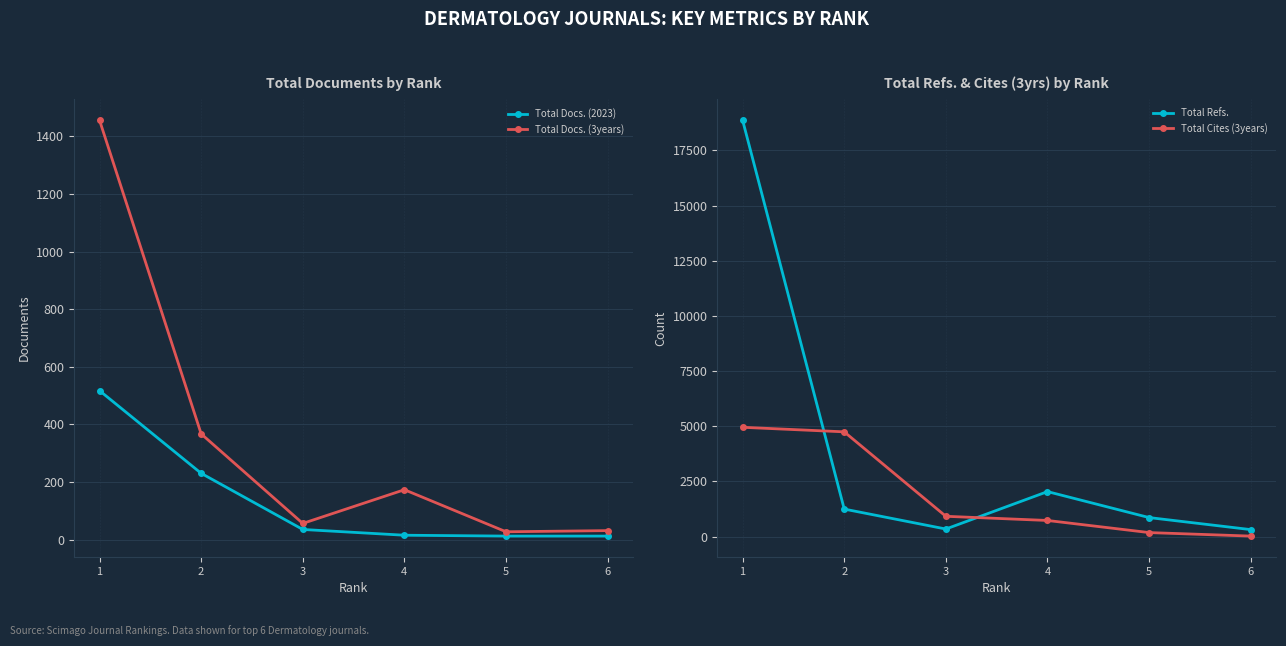

Is it true that Total Docs. (3years) equals 367 at 2?

True